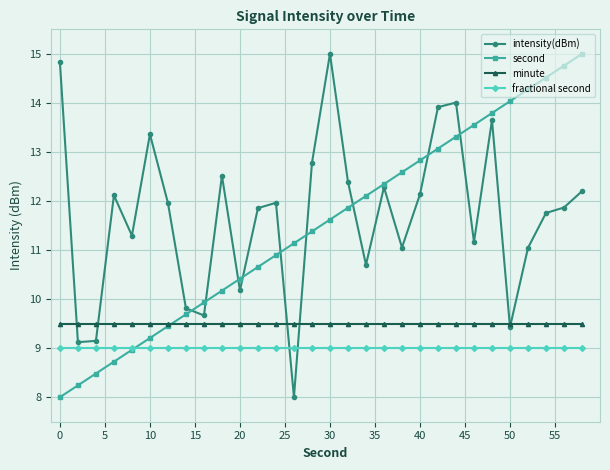

What is the value of the fractional second point at the 21st from the left?

9.0